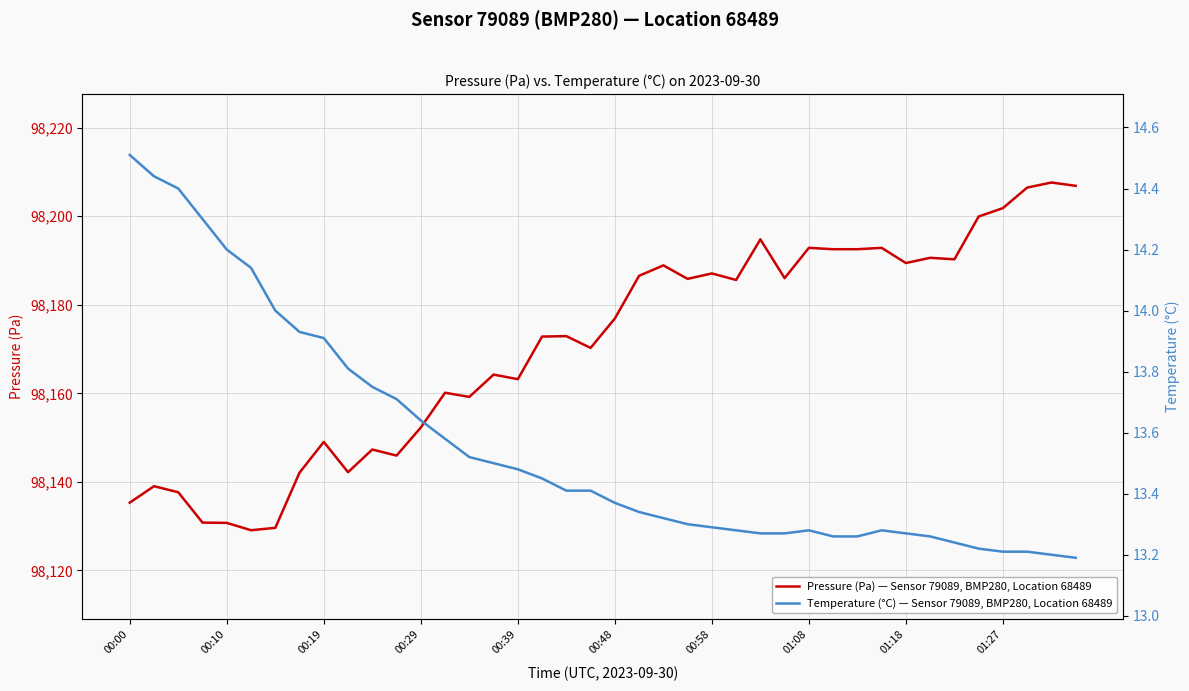

What is the difference between the maximum and minimum values in the Pressure (Pa) — Sensor 79089, BMP280, Location 68489 series?

78.5